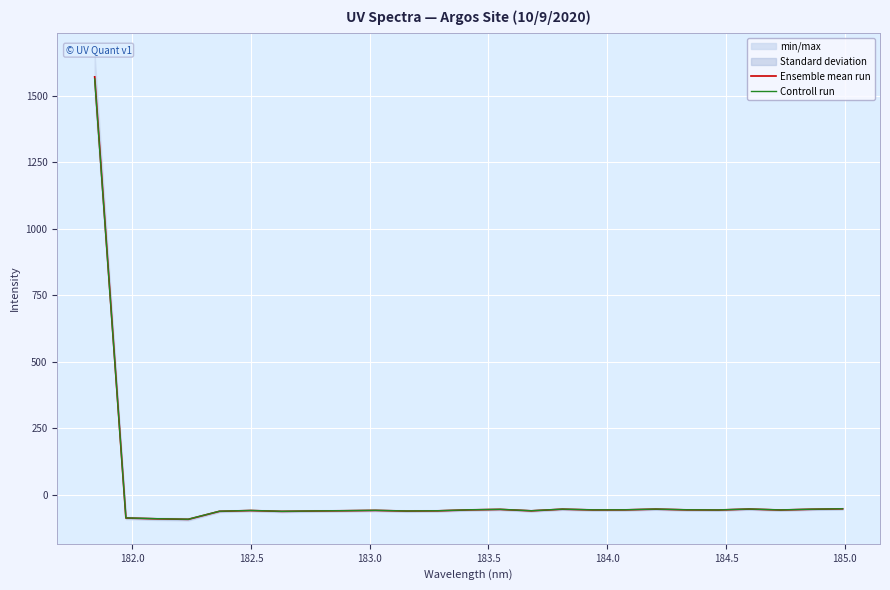

Is this an area chart (filled region under the line)?

No